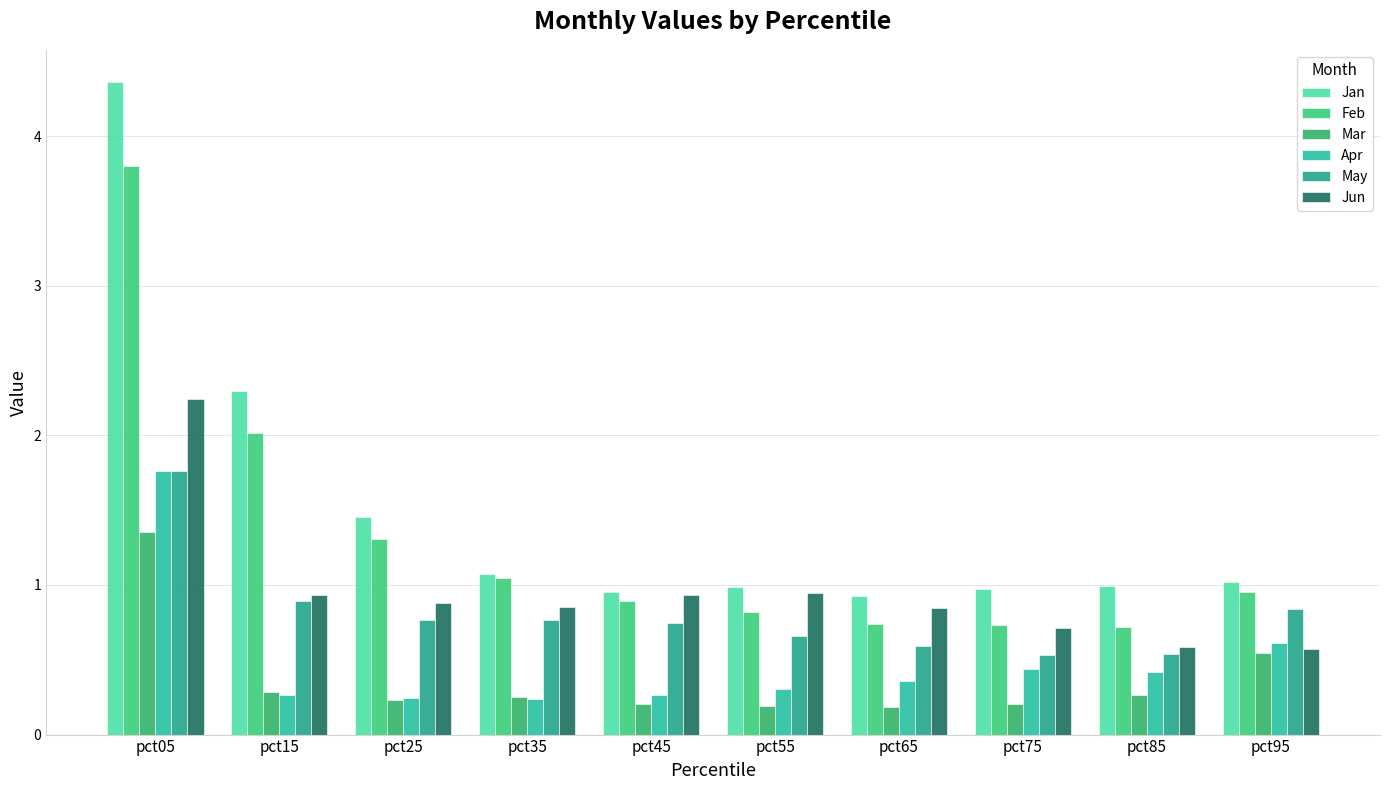

The Feb series shows 0.9 at pct45. True or false?

True